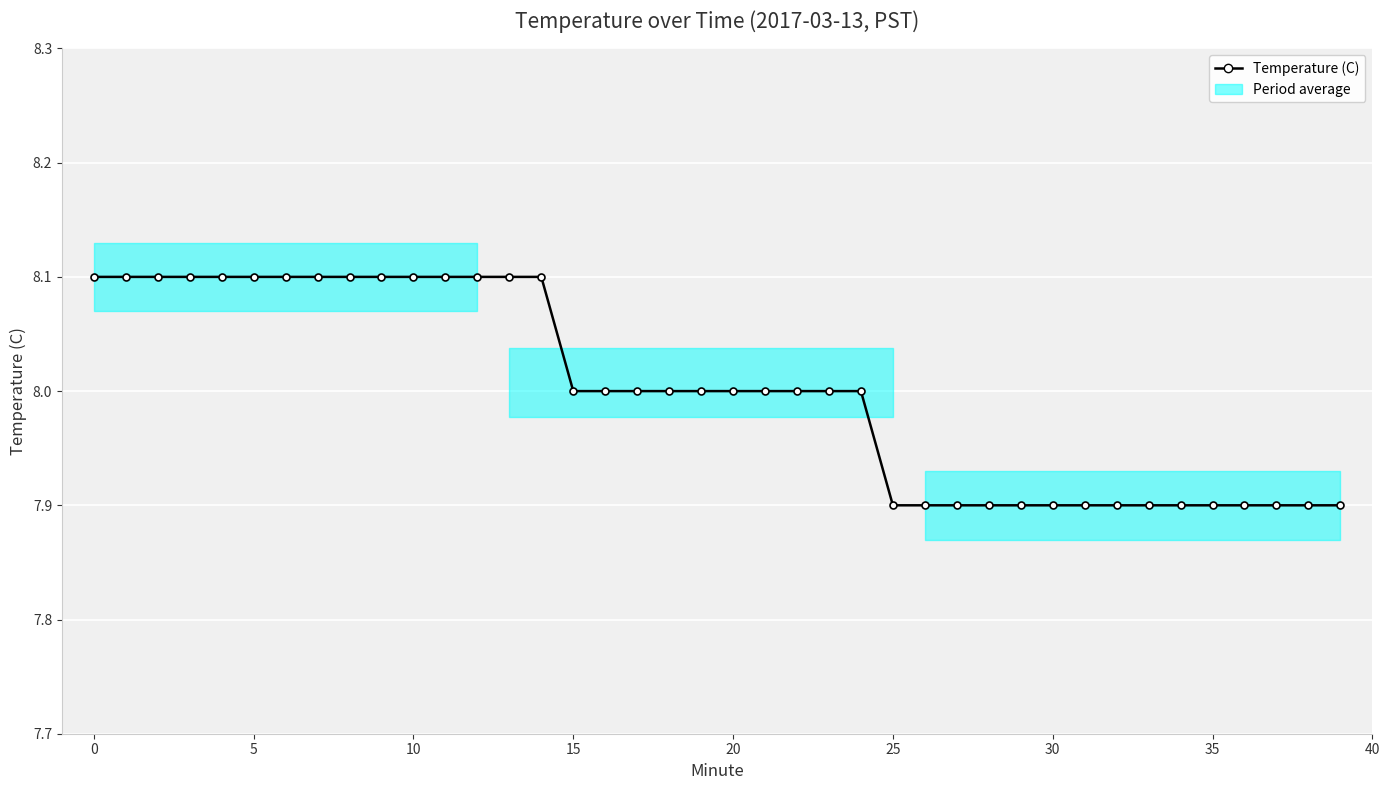

At which category does the chart reach its minimum across all series?

25